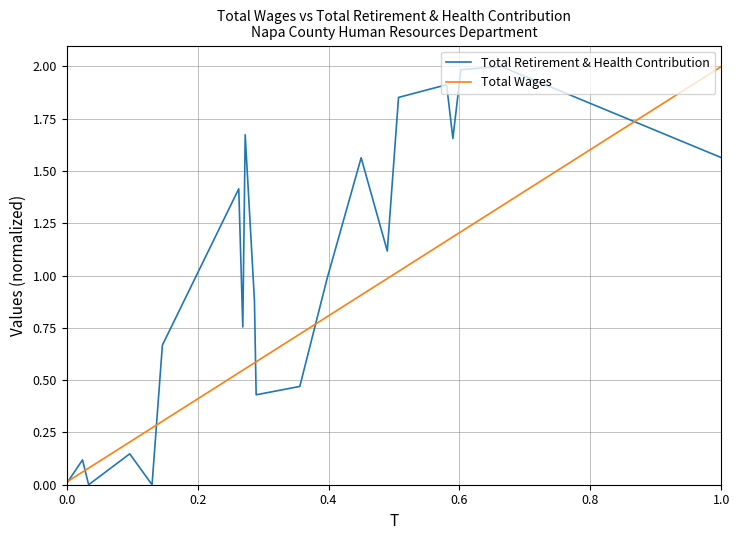

Which series has the largest total across all categories?

Total Retirement & Health Contribution